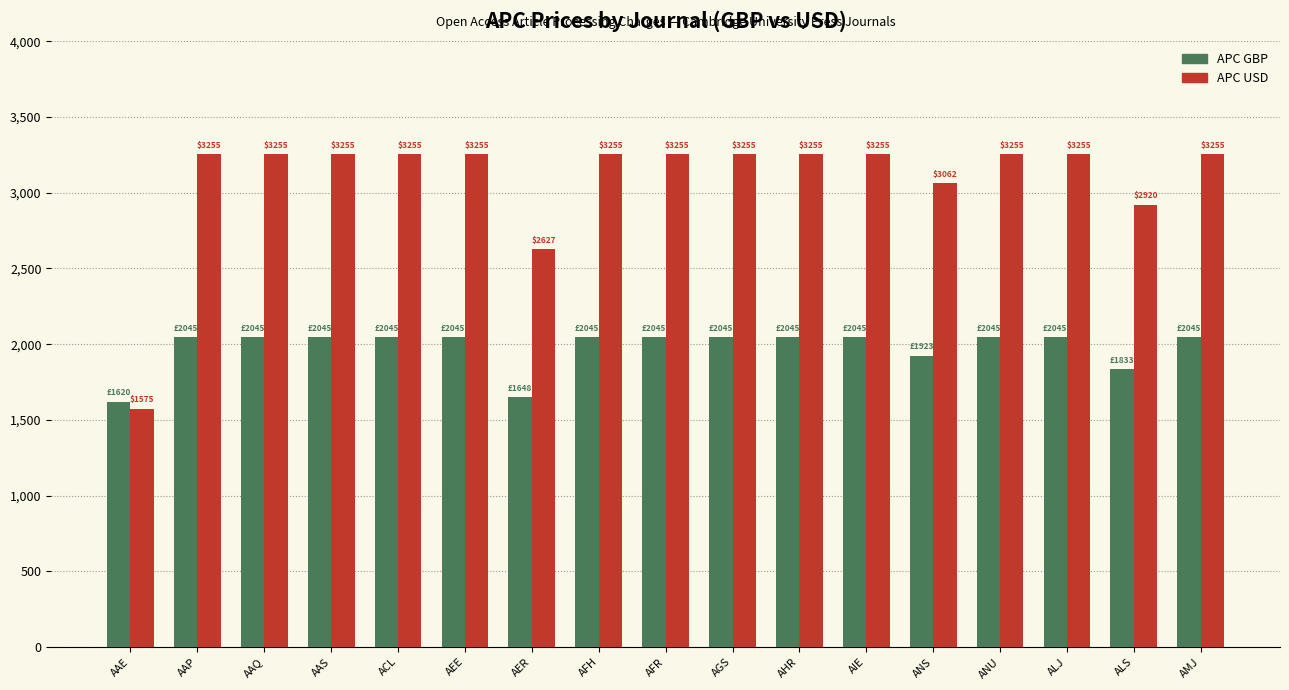

Which series has the largest total across all categories?

APC USD